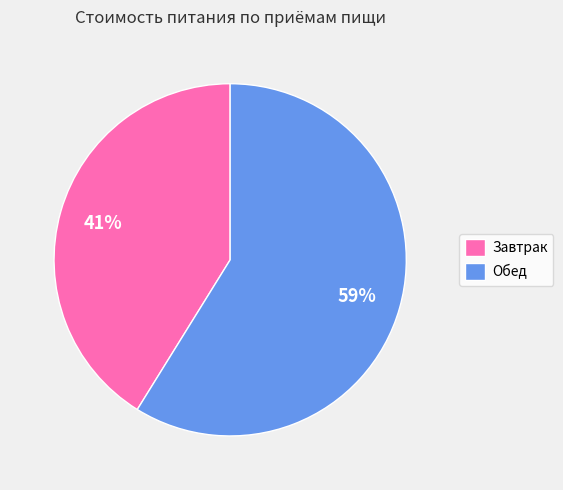

Which has a higher value, Обед or Завтрак?

Обед